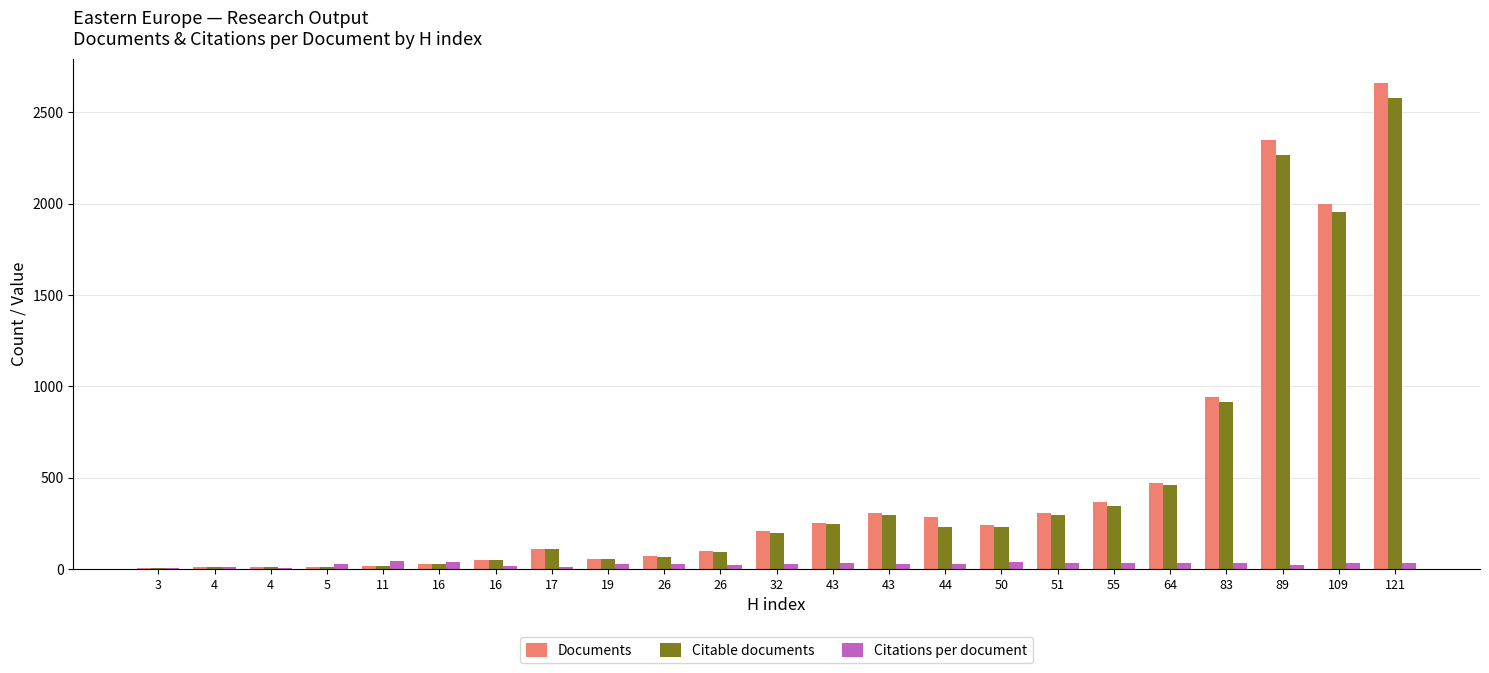

What are all the series names shown in the legend?

Documents, Citable documents, Citations per document